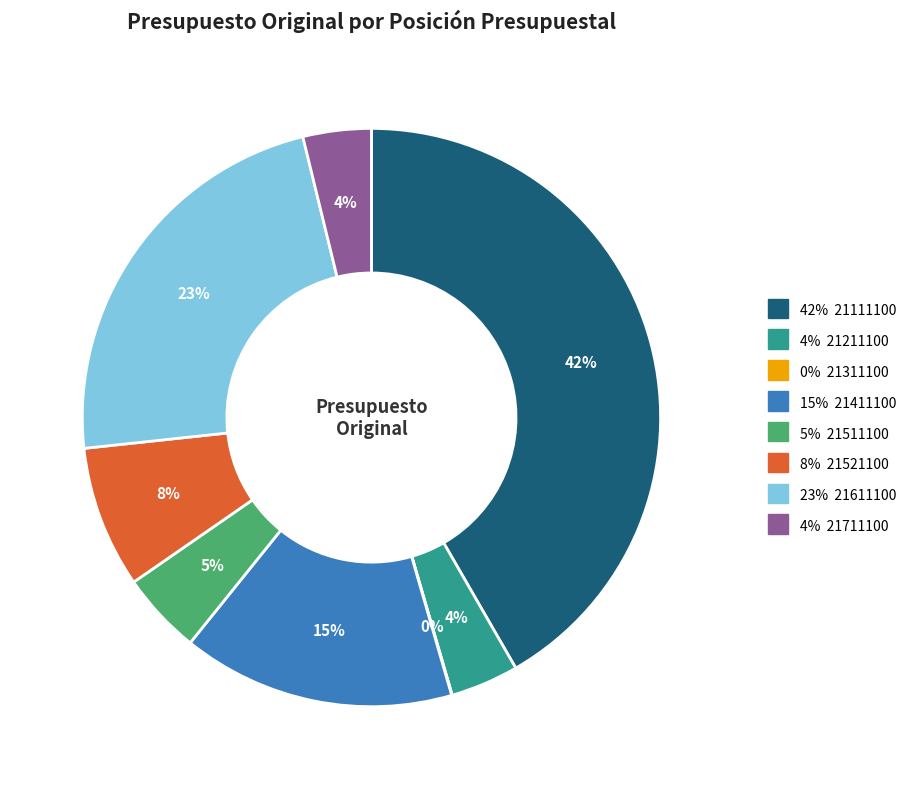

To the nearest percent, what is the average slice percentage?

12%